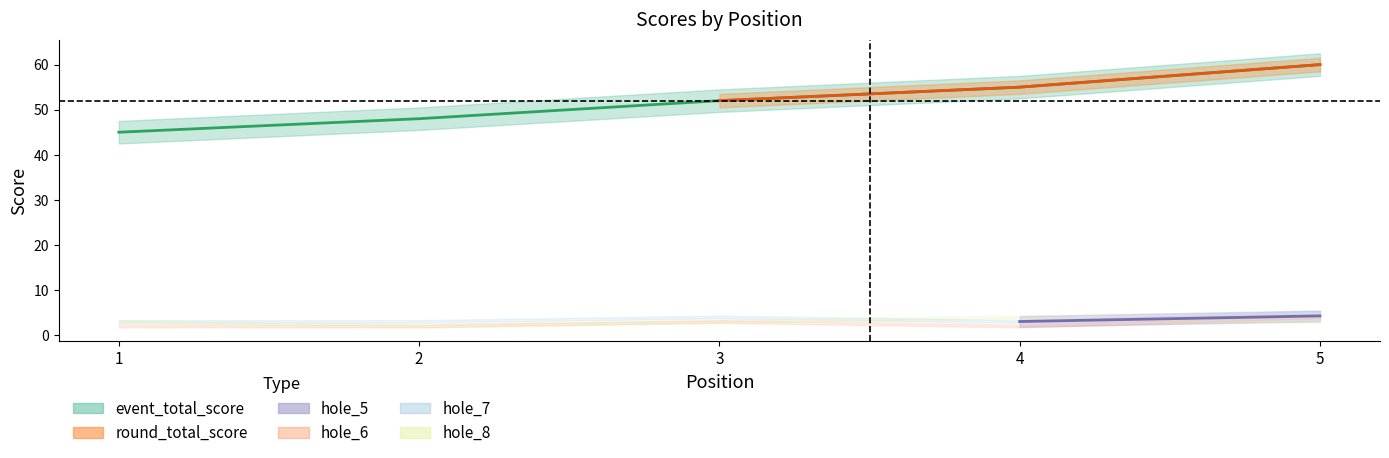

Count the number of data series in this chart.

6